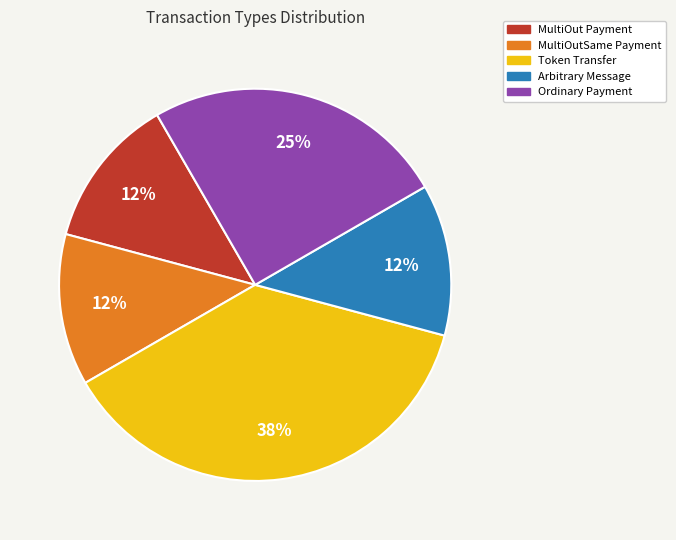

Which category has the biggest portion of the pie?

Token Transfer